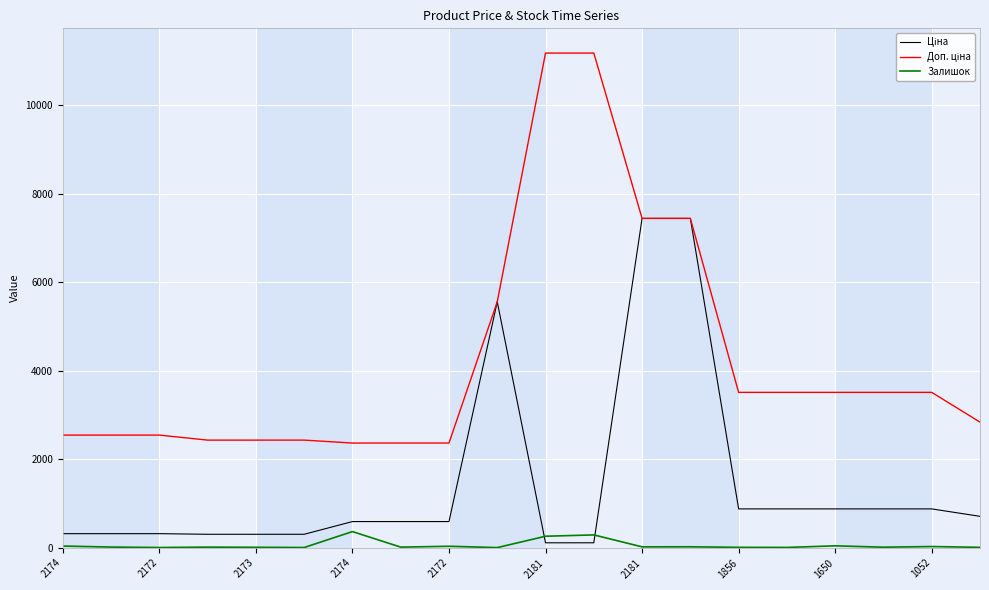

What is the greatest value displayed?

11182.0